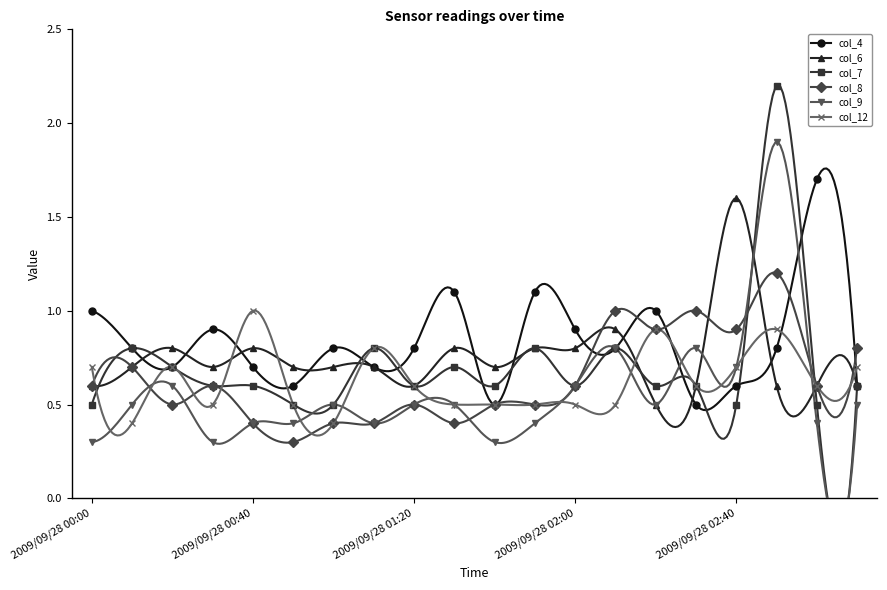

What is the average value of the col_7 series?

0.7